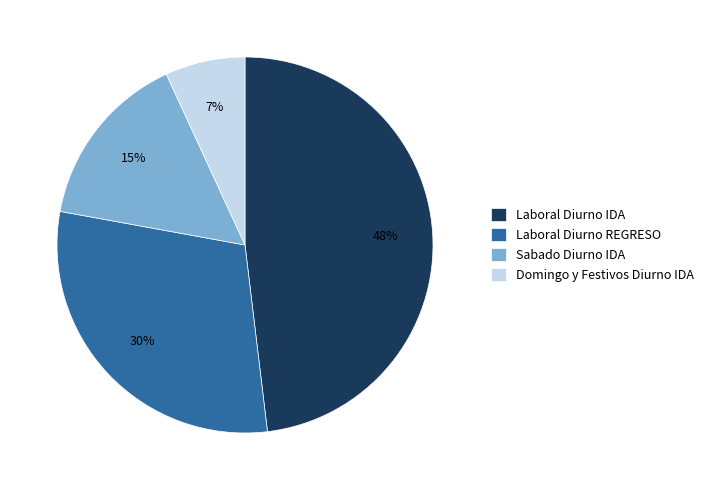

Does any single category account for the majority?

No